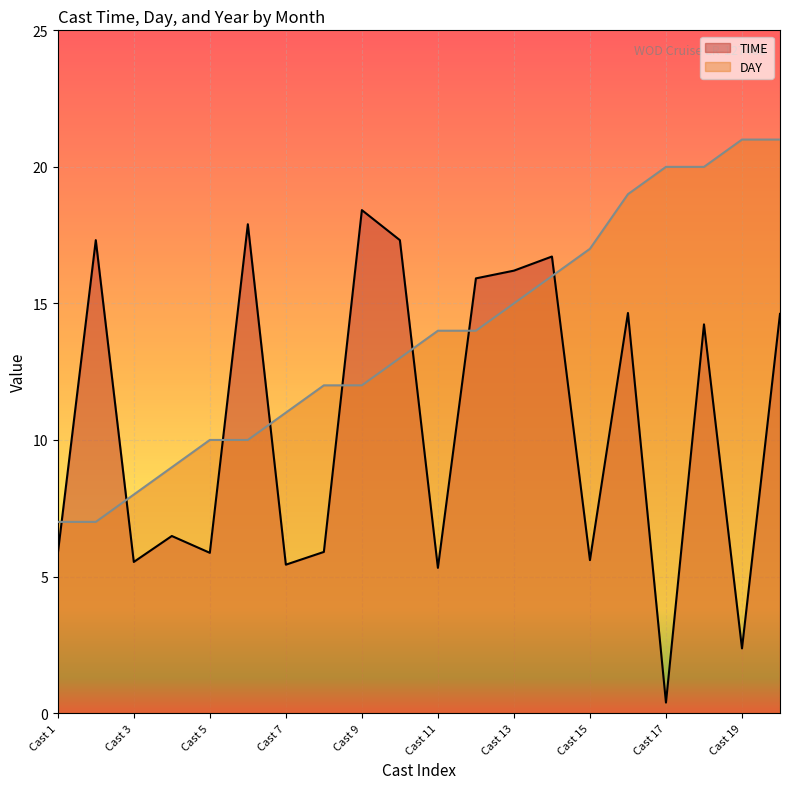

Rank the series by their average value, from highest to lowest.

DAY, TIME